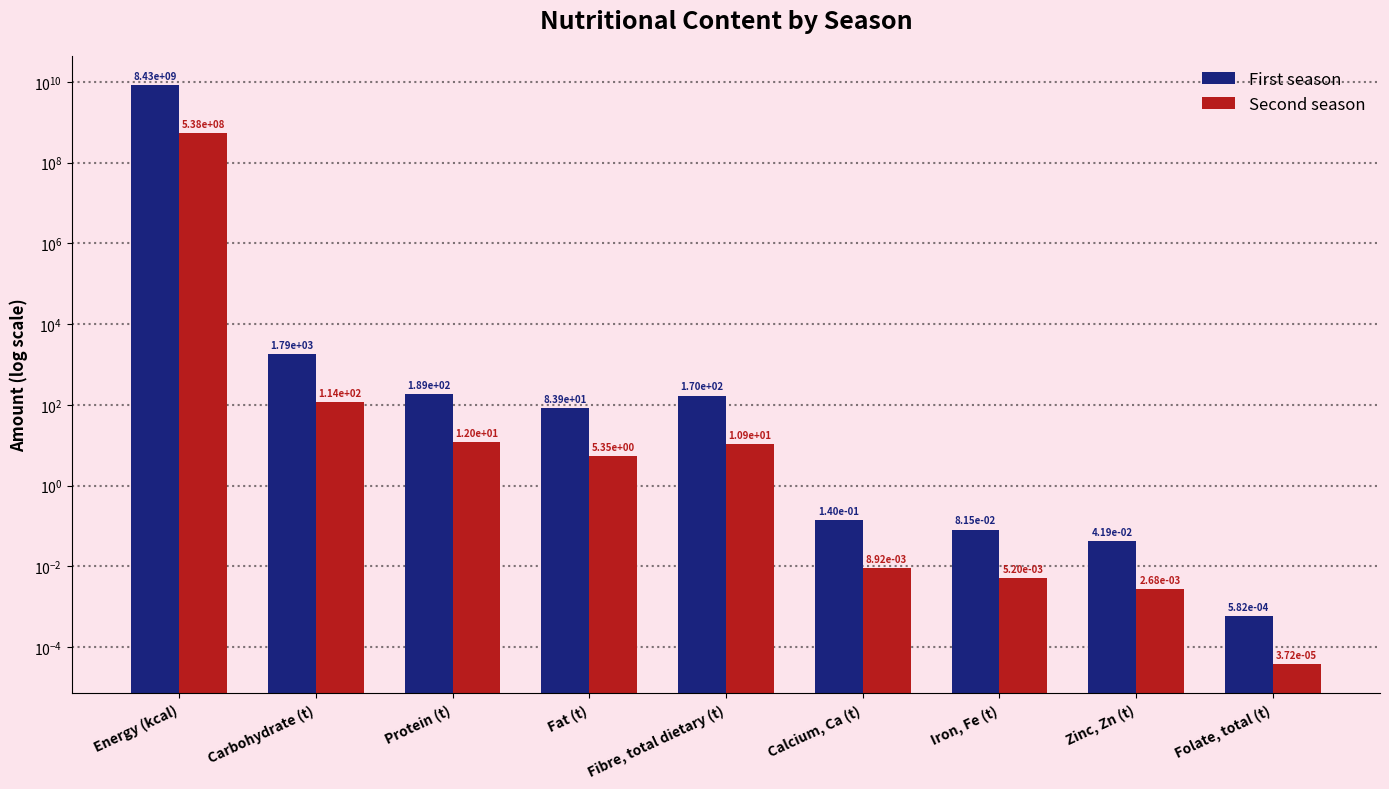

Reading left to right, list all the values displayed in this chart.

First season: 8434190697.2	1791.7	188.7	83.9	170.1	0.1	0.1	0.0	0.0
Second season: 538189106.5	114.3	12.0	5.4	10.9	0.0	0.0	0.0	0.0